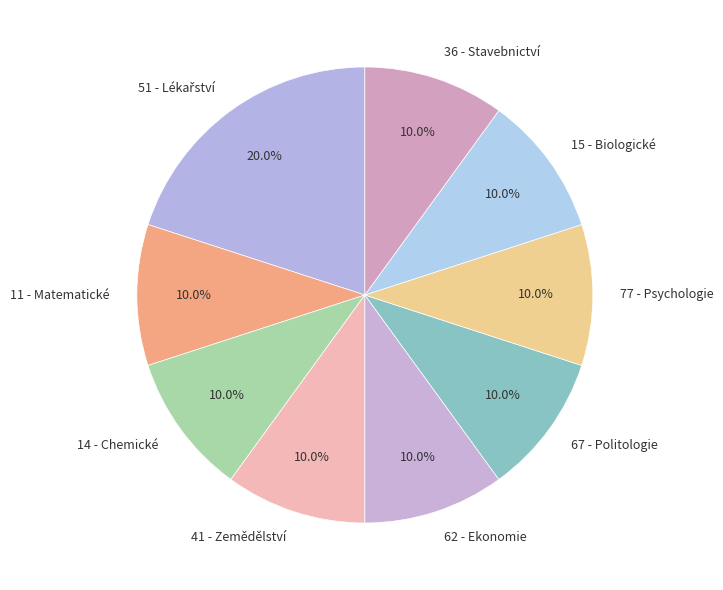

Approximately how many times larger is the value at 67 - Politologie compared to 15 - Biologické?

1.0